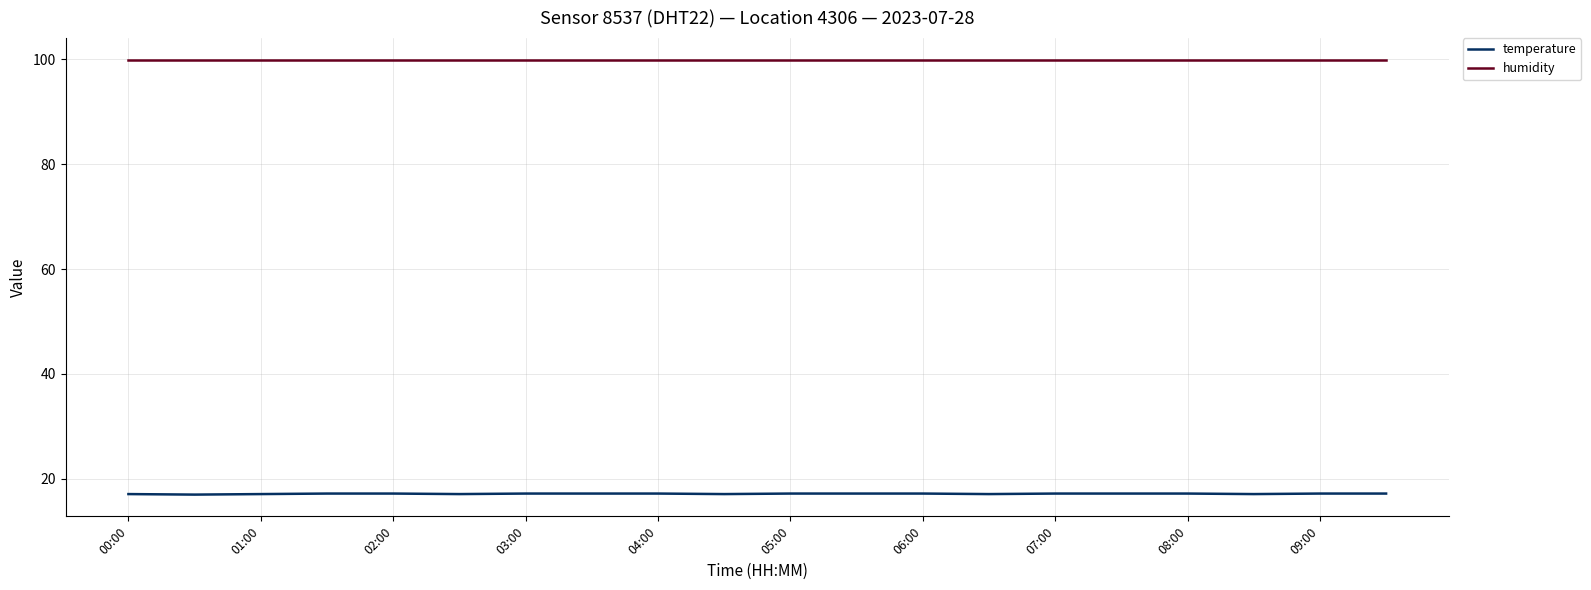

List the series in order of their peak value, highest first.

humidity, temperature